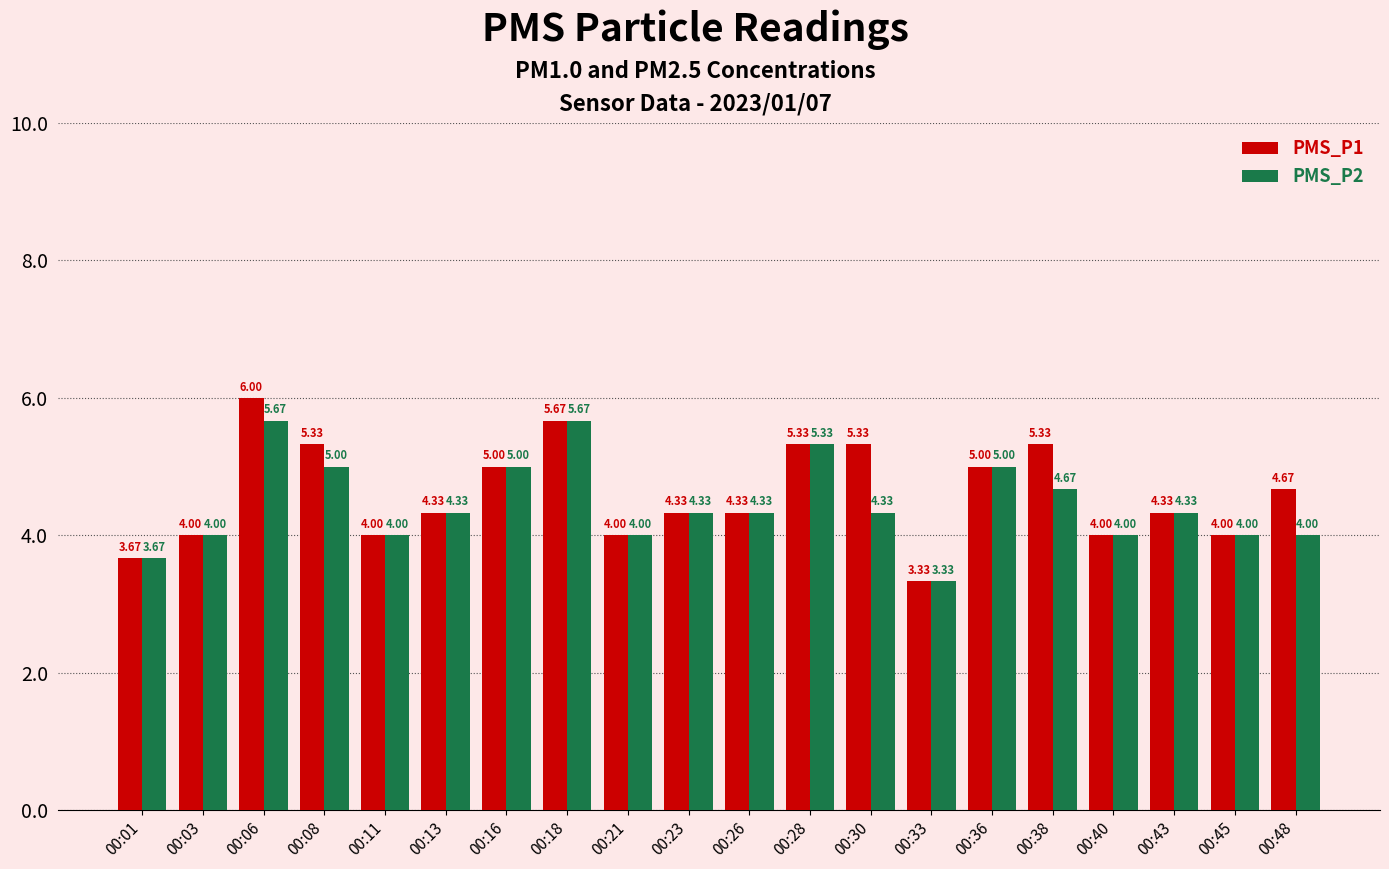

What is the difference between the second highest and second lowest values in the PMS_P1 series?

2.0